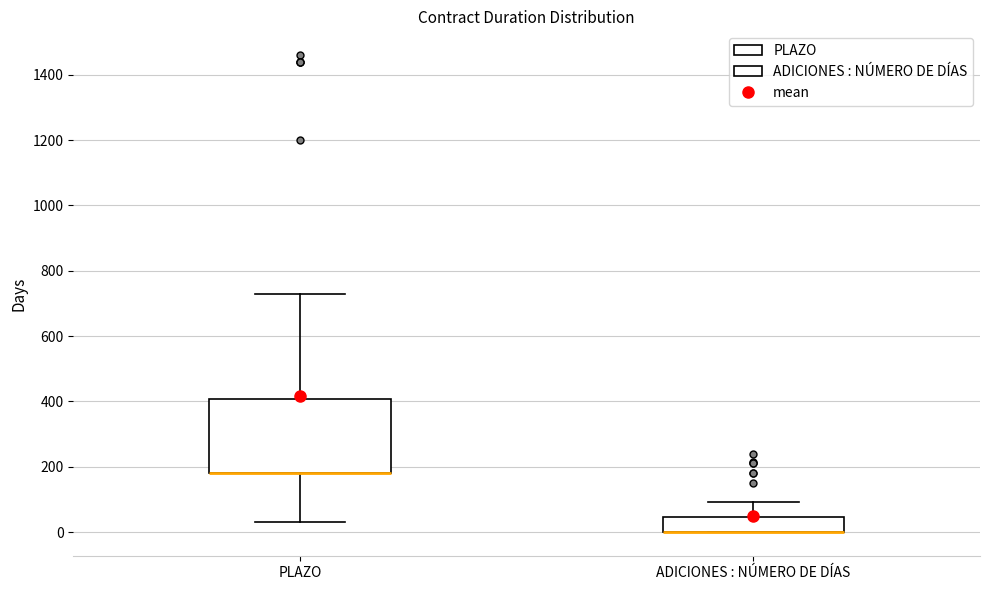

Where does the upper whisker of the box for PLAZO end on the y-axis? The values are not printed on the chart, so give them approximately, as read against the axis.

740